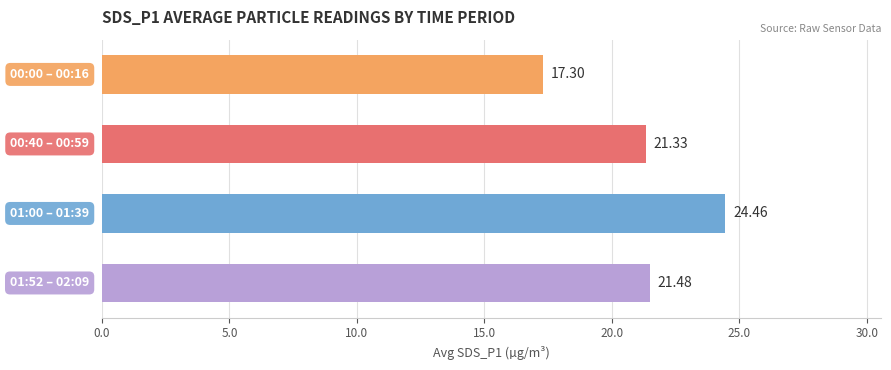

What is the difference between the maximum and minimum values?

7.2